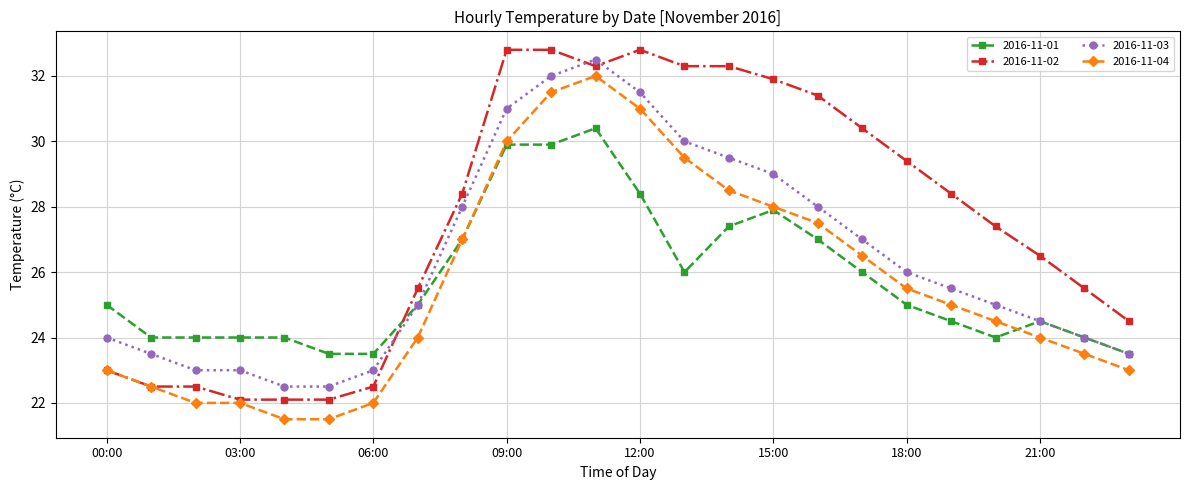

What is the average value of the 2016-11-02 series?

27.6